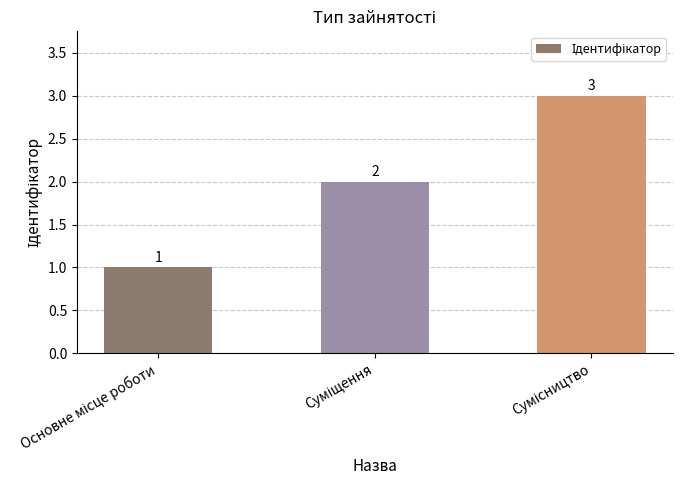

Reading left to right, list all the values displayed in this chart.

1	2	3